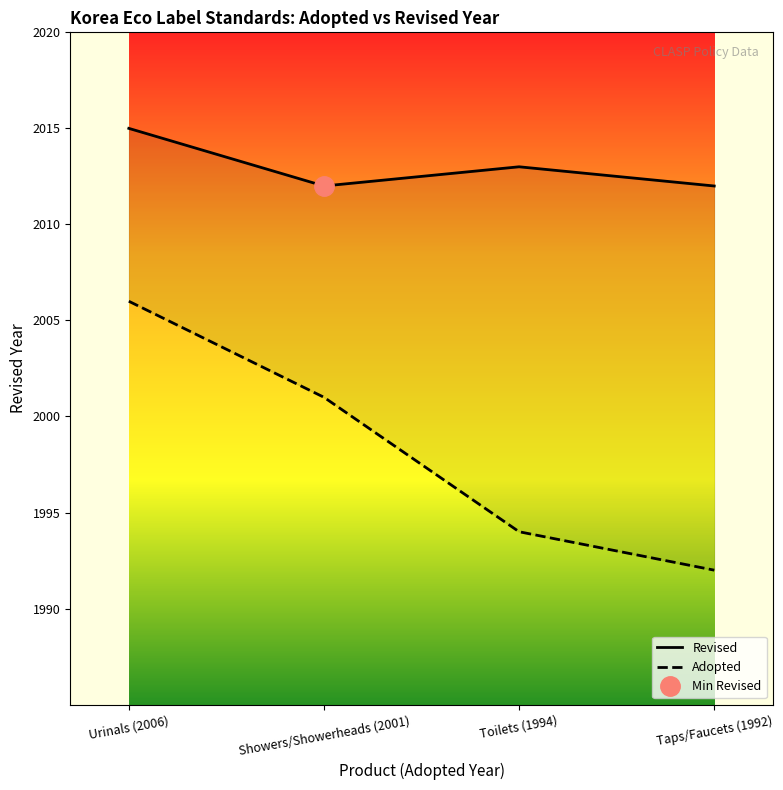

Does the chart display data point markers on the line(s)?

No